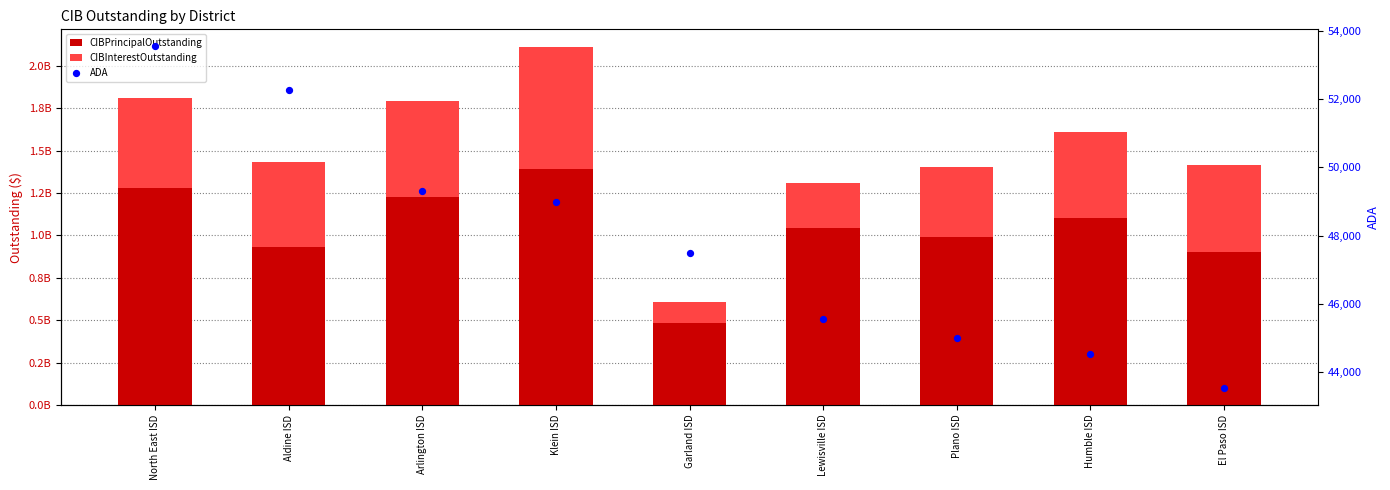

What is the total value across all series at North East ISD?

1809501245.0